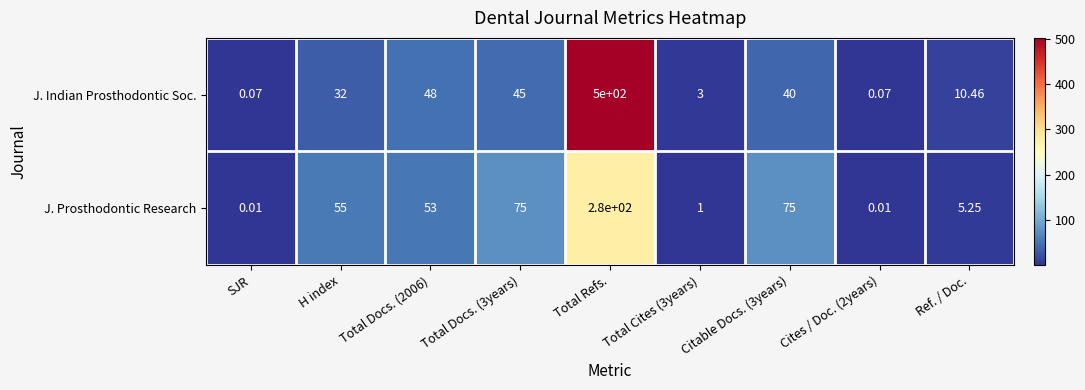

Where does the J. Prosthodontic Research series first go above 53?

H index